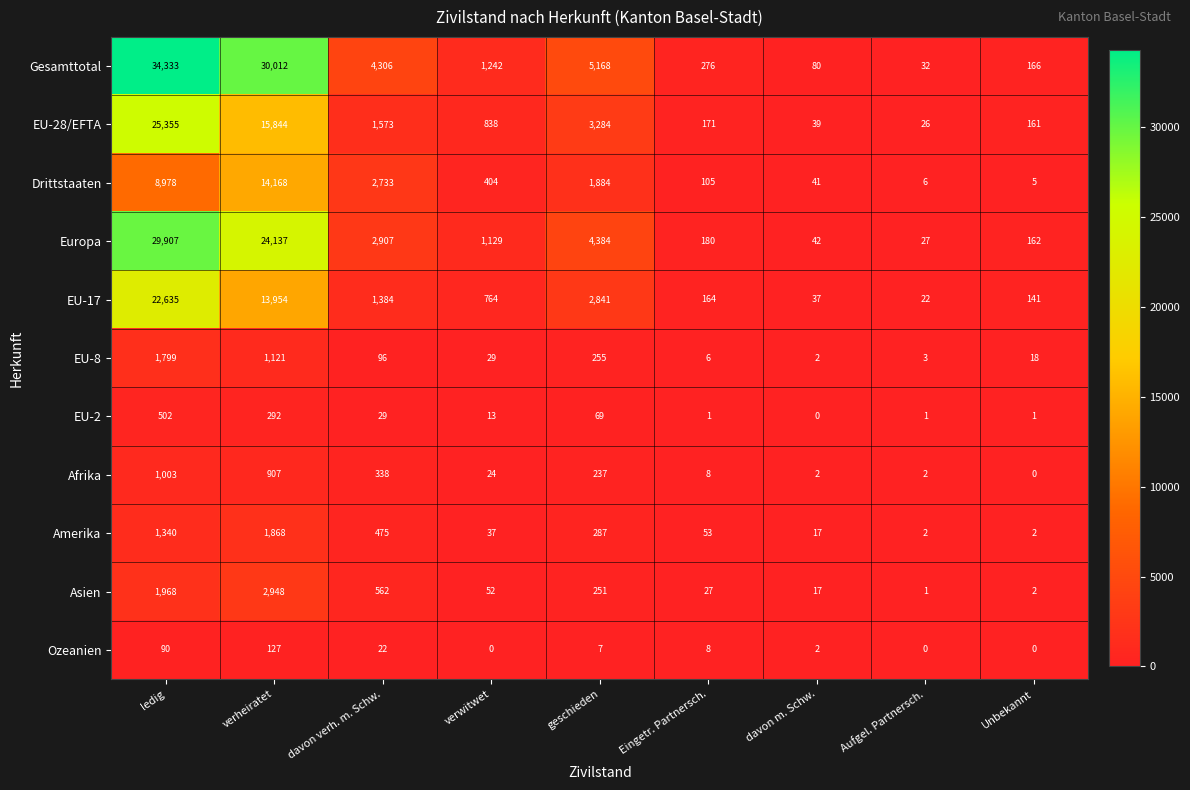

What is the maximum value shown in the chart?

34333